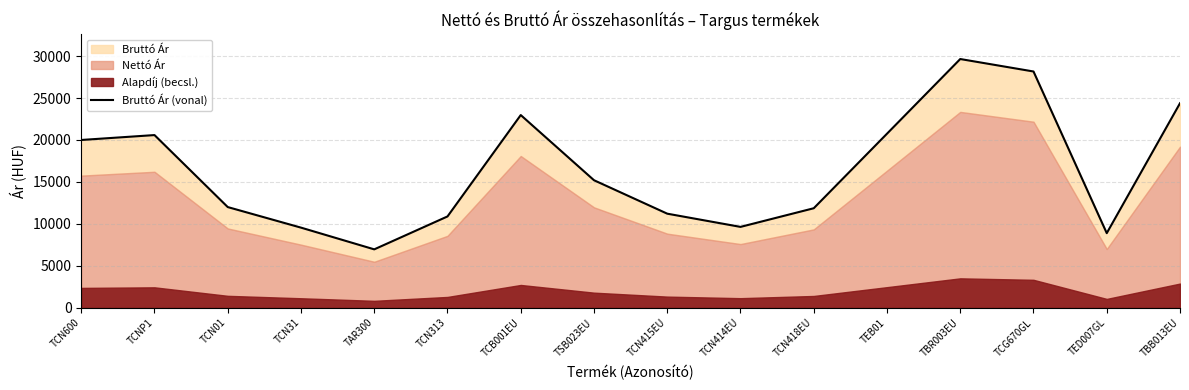

Where is the first local maximum?

TCNP1